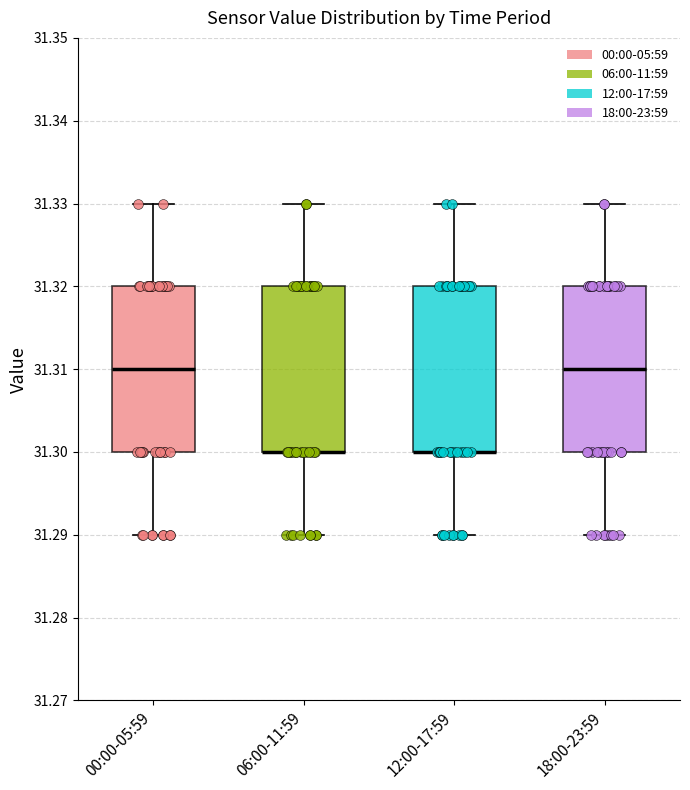

Reading left to right, read every box against the y-axis: the position of its median line, the range the box covers, and the ends of its whiskers. The values are not printed on the chart, so give them approximately, as read against the axis.

00:00-05:59: median 31.31, box 31.30 to 31.32, whiskers 31.29 to 31.33
06:00-11:59: median 31.30 (drawn on the box's lower edge), box 31.30 to 31.32, whiskers 31.29 to 31.33
12:00-17:59: median 31.30 (drawn on the box's lower edge), box 31.30 to 31.32, whiskers 31.29 to 31.33
18:00-23:59: median 31.31, box 31.30 to 31.32, whiskers 31.29 to 31.33